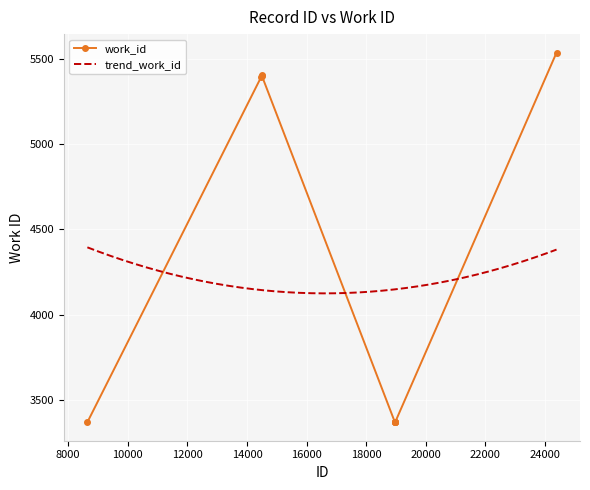

List the labels in order of value, smallest first.

8646, 18963, 18964, 18966, 18968, 18971, 14482, 14505, 14497, 24385